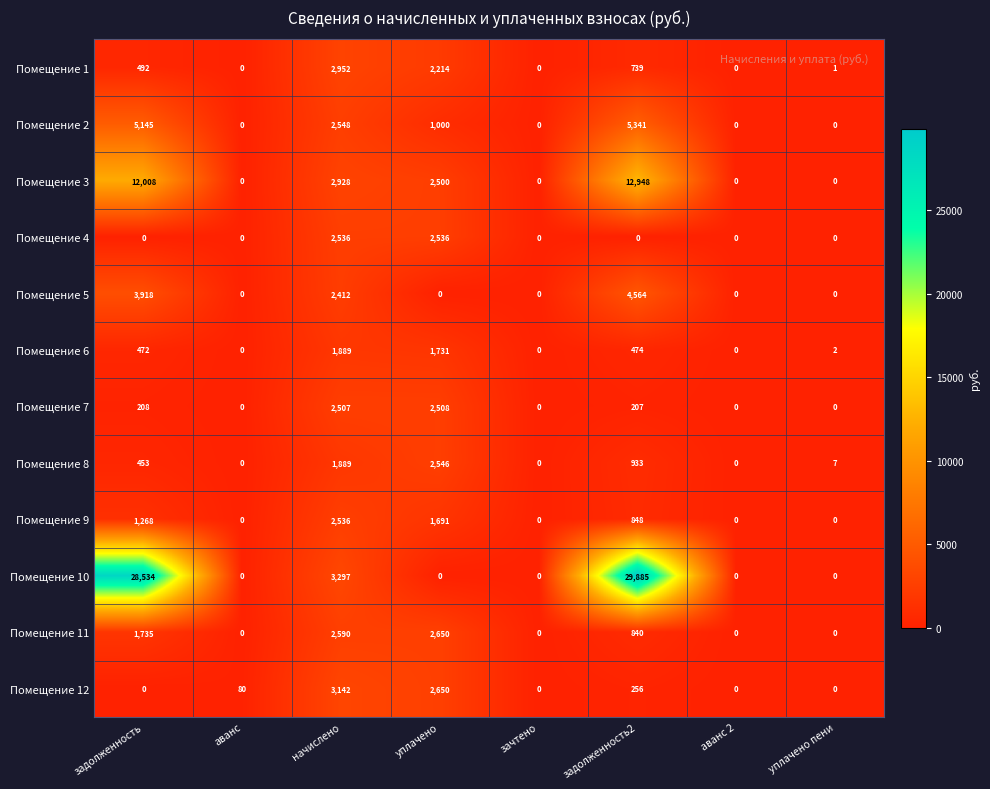

Which label corresponds to the largest value in the chart?

задолженность2